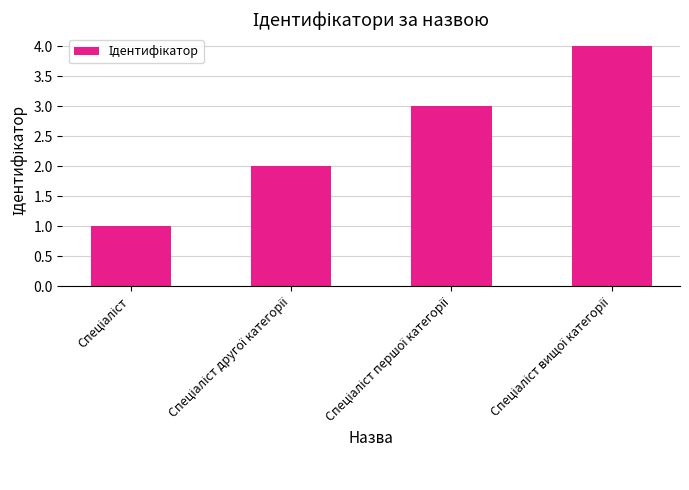

What is the difference between the maximum and minimum values?

3